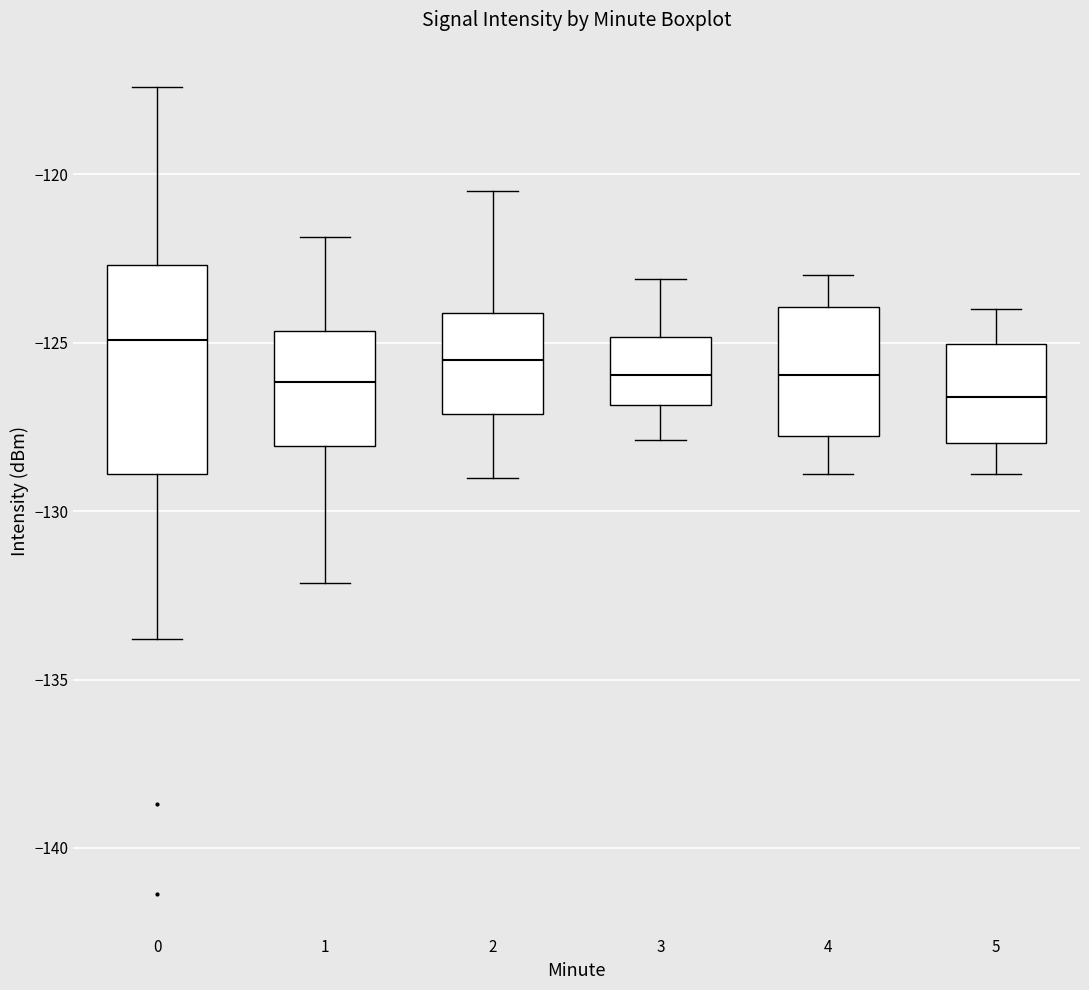

Reading left to right, transcribe this box plot: for each box, give where its median line is, the range the box spans, and where its two whiskers end, as read against the y-axis. The values are not printed on the chart, so give them approximately, as read against the axis.

0: median -125.0, box -129.0 to -122.5, whiskers -134.0 to -117.5
1: median -126.0, box -128.0 to -124.5, whiskers -132.0 to -122.0
2: median -125.5, box -127.0 to -124.0, whiskers -129.0 to -120.5
3: median -126.0, box -127.0 to -125.0, whiskers -128.0 to -123.0
4: median -126.0, box -128.0 to -124.0, whiskers -129.0 to -123.0
5: median -126.5, box -128.0 to -125.0, whiskers -129.0 to -124.0